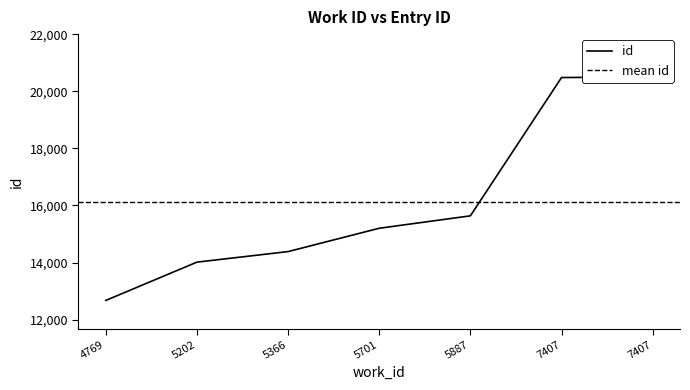

Which label corresponds to the smallest value in the chart?

4769